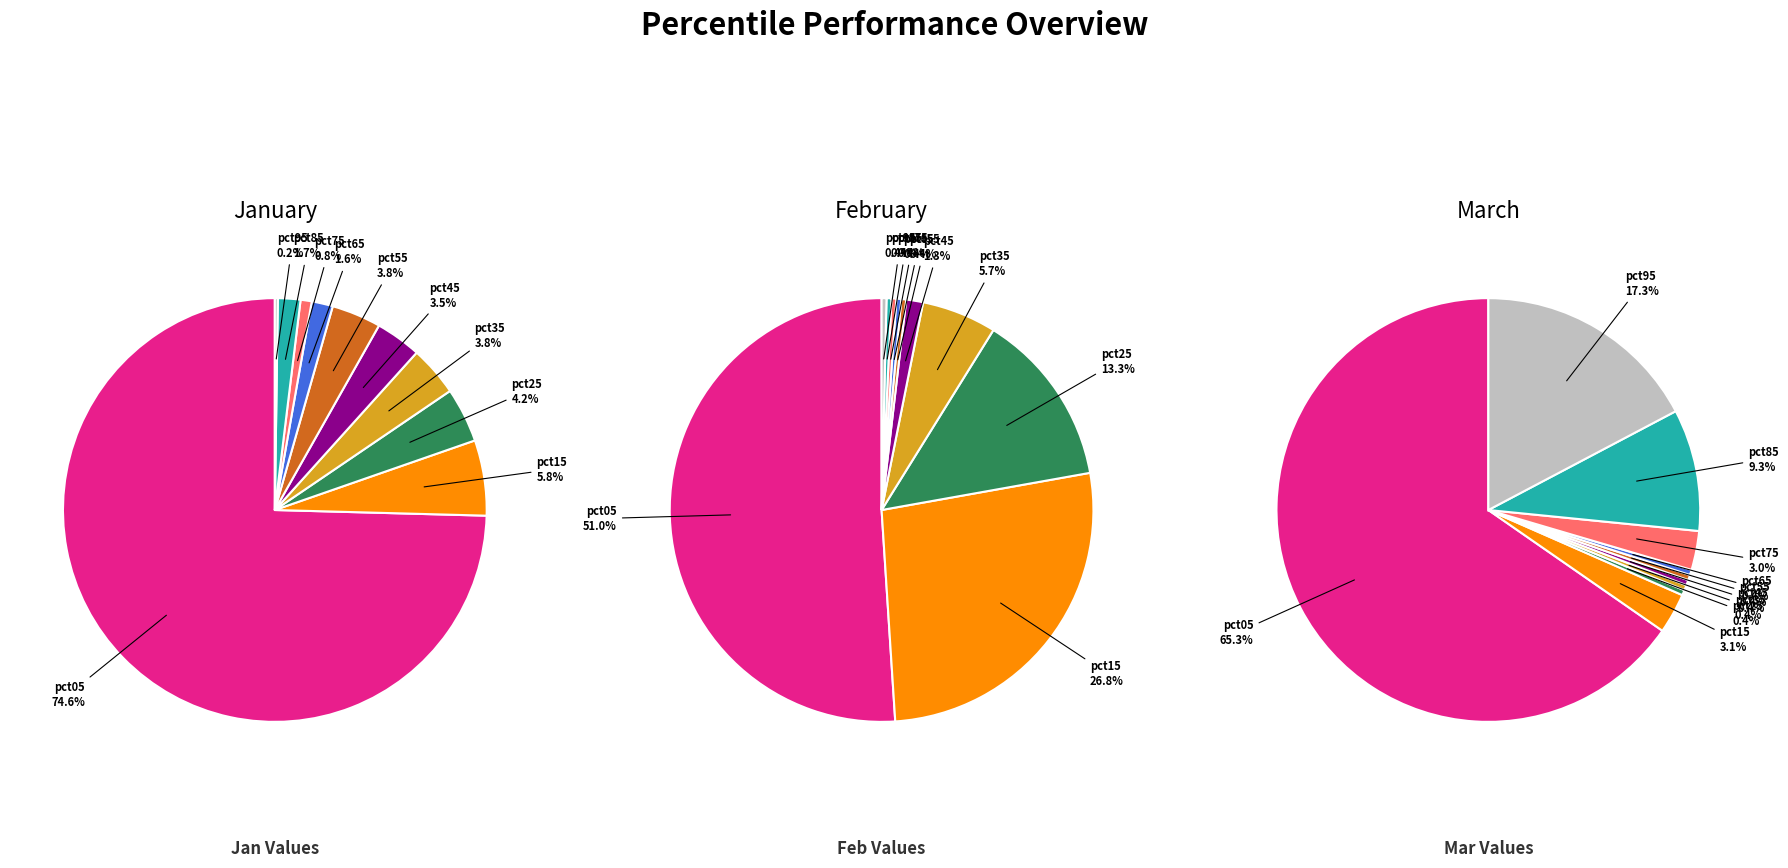

The 4 slice represents 8% of the pie. True or false?

False